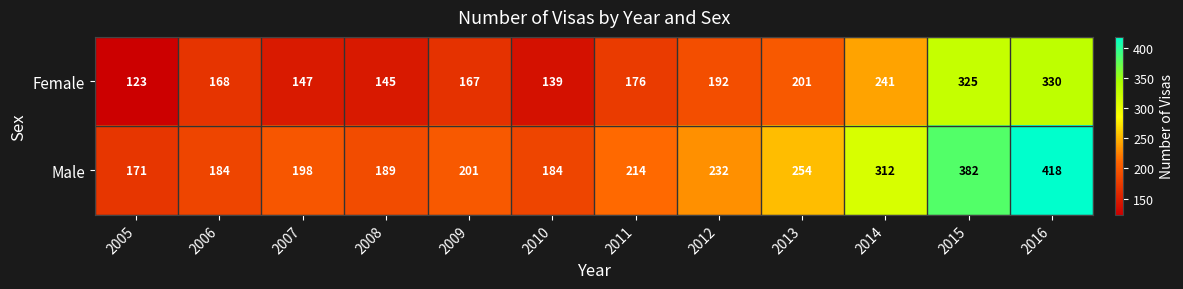

Which series has the largest range (max minus min)?

Male